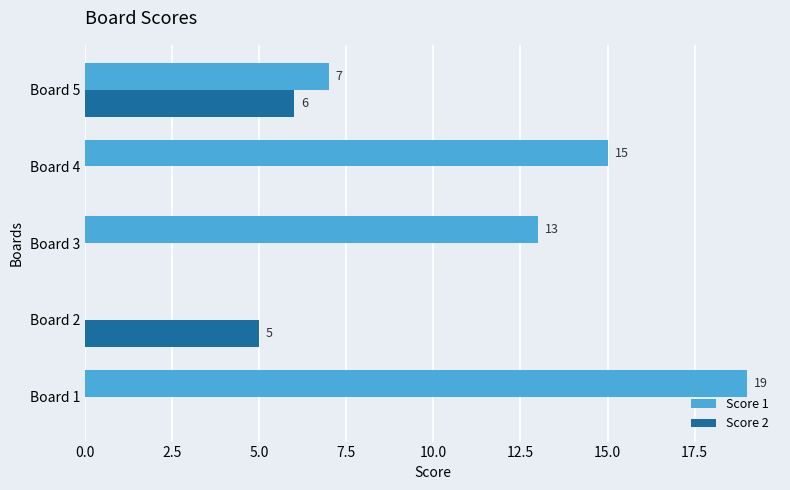

What is the sum of all Score 2 values?

11